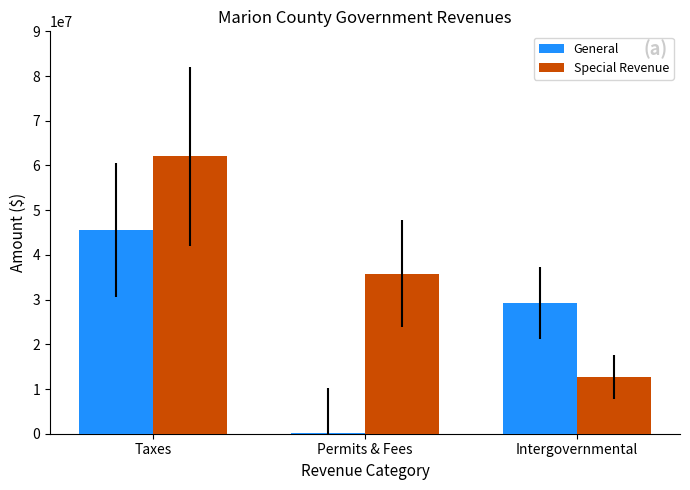

What is the sum of all Special Revenue values?

110584087